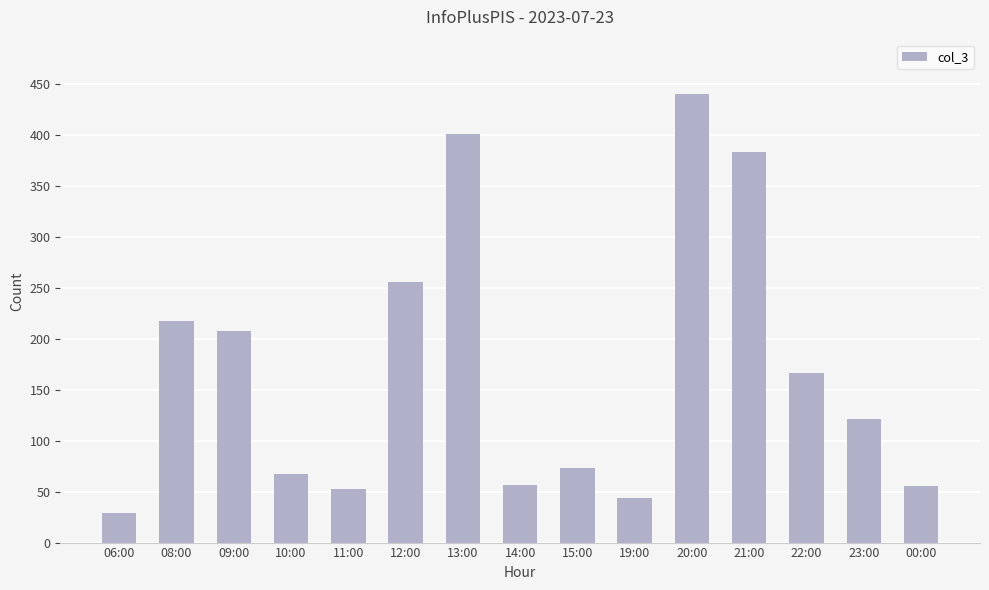

How many values are below 121?

7